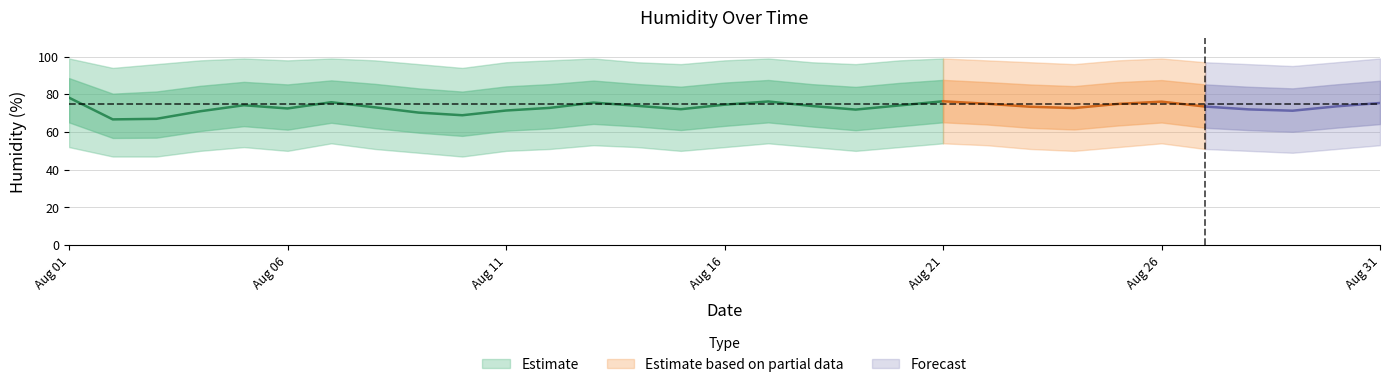

How many data points in daily_mean are above 73?

18